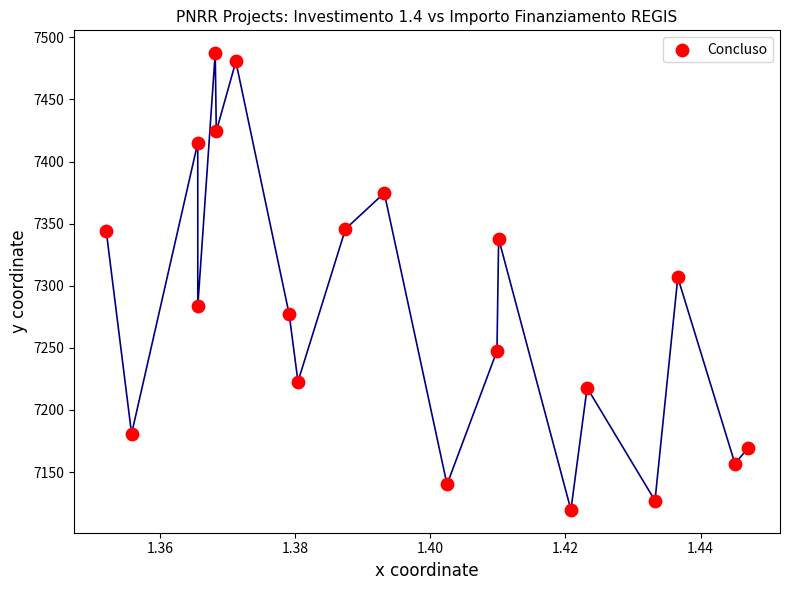

What is the range of Y values (max minus min)?

367.7